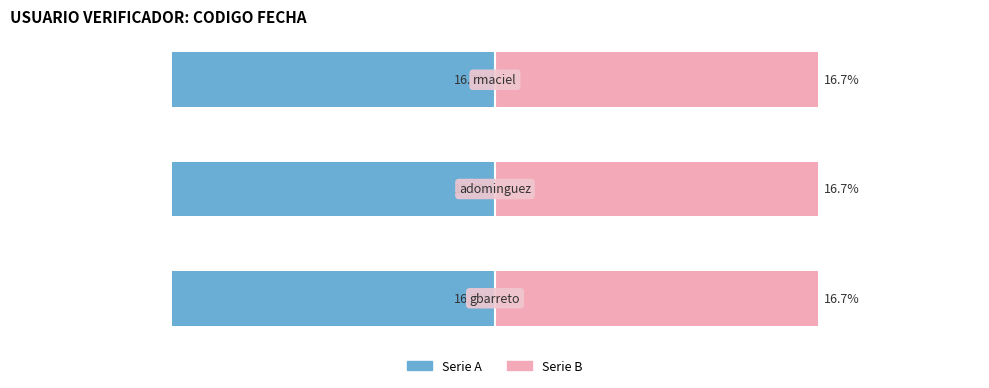

List the series in order of their peak value, lowest first.

Serie A, Serie B